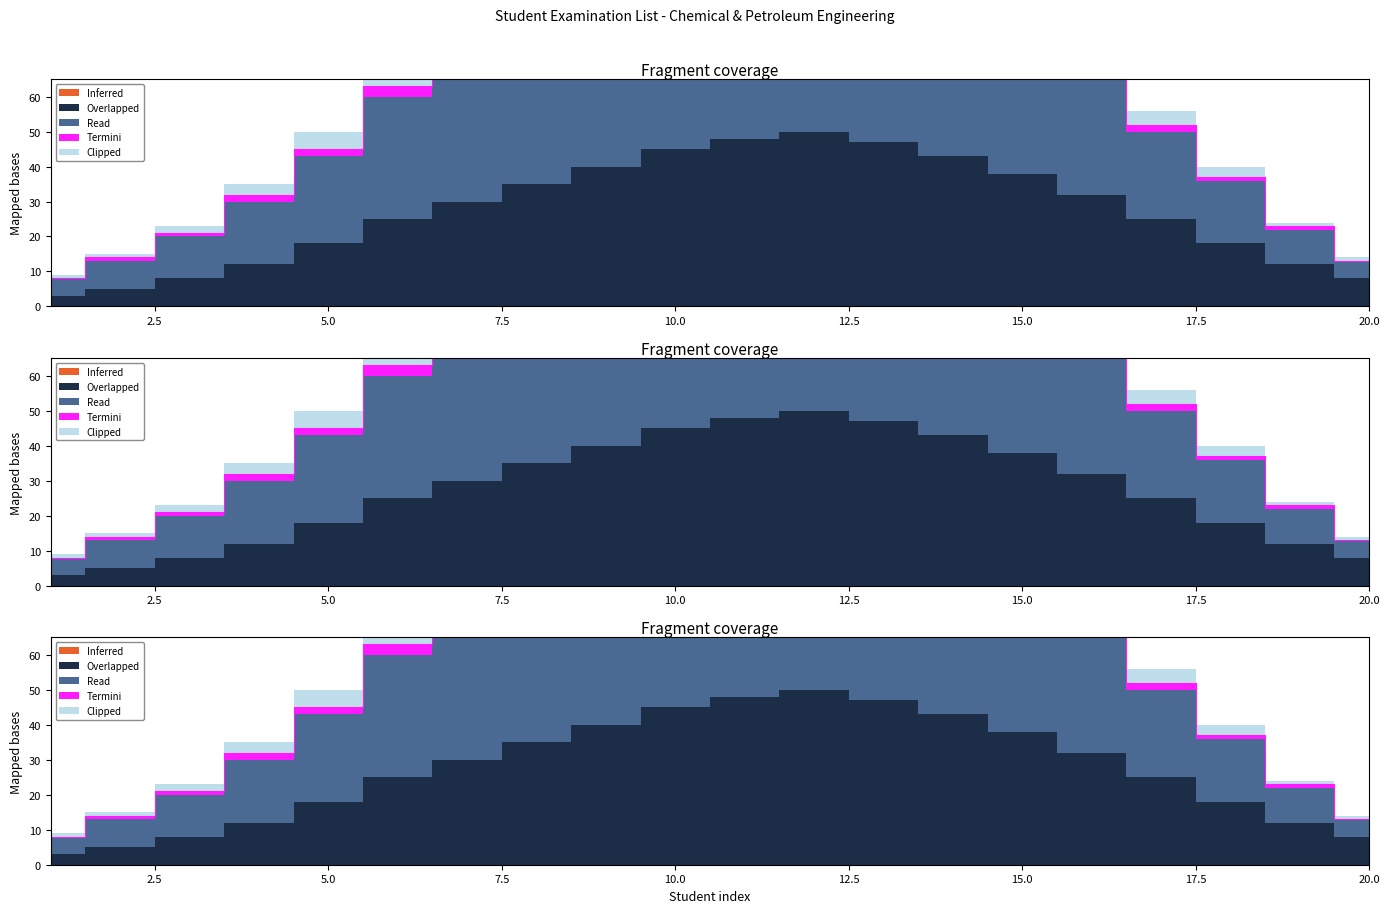

Which series has the largest total across all categories?

Overlapped